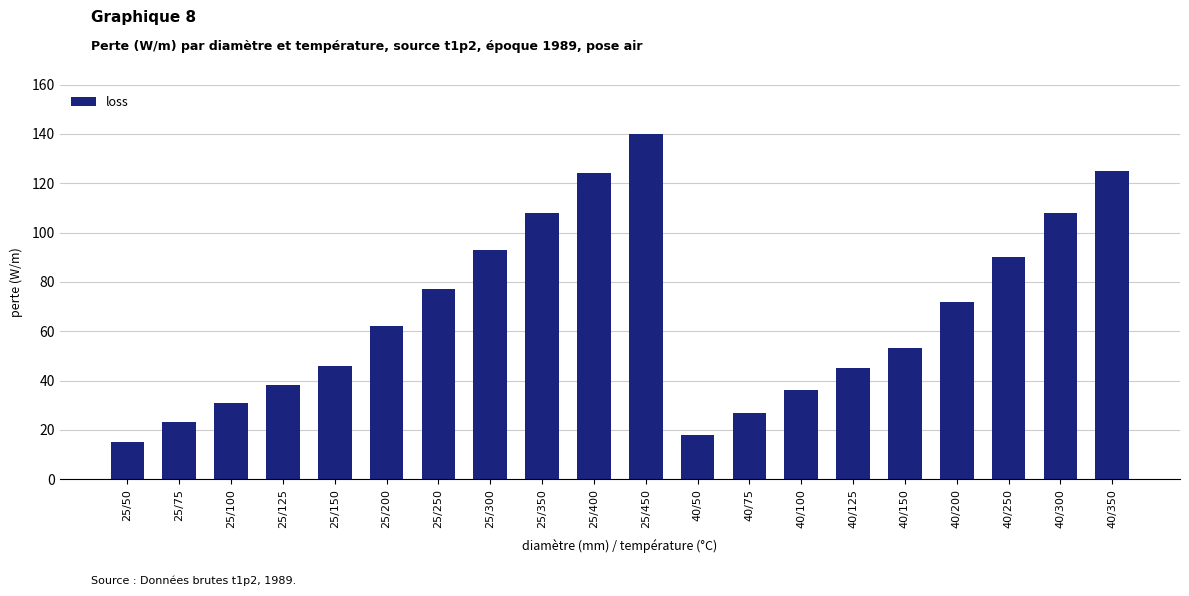

Which label corresponds to the smallest value in the chart?

25/50